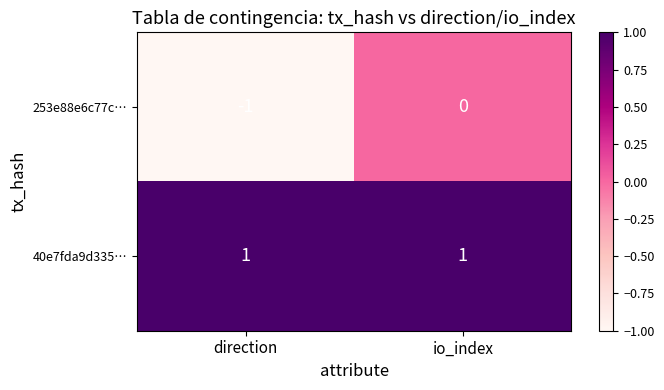

At how many categories does at least one series exceed 0?

2